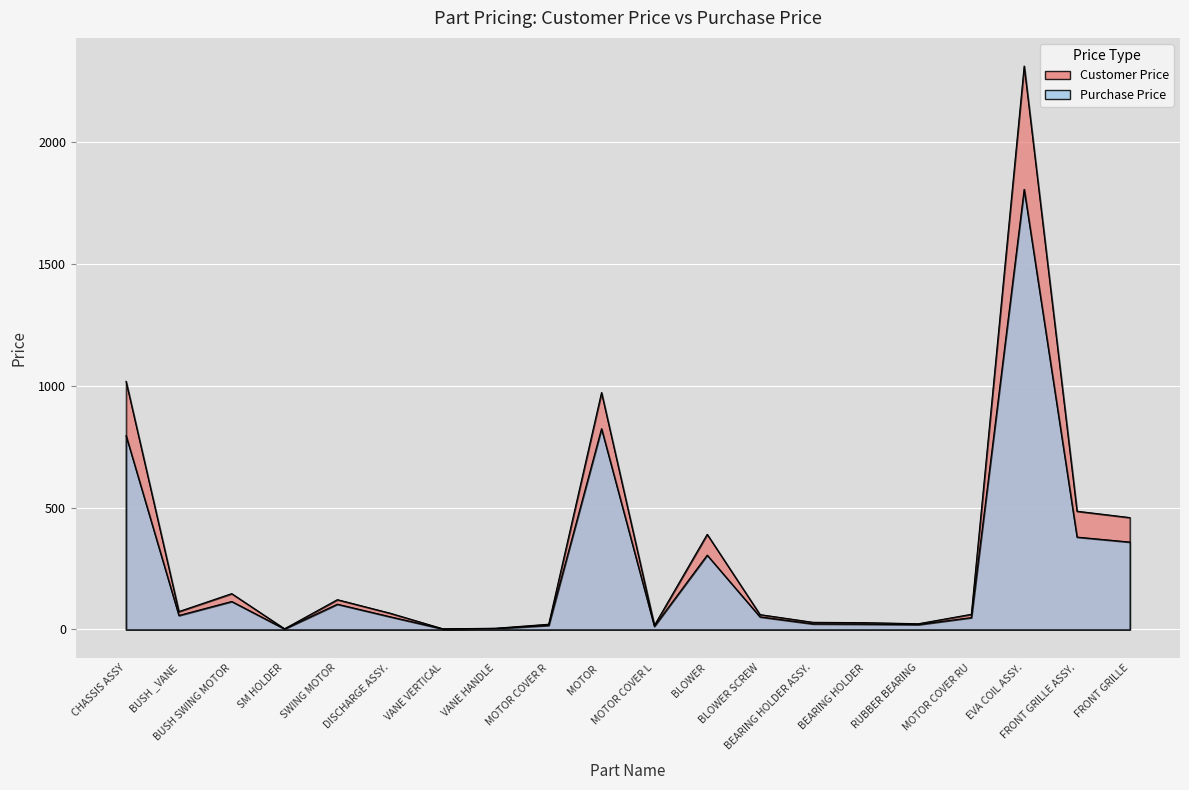

Where is Purchase Price nearest to the value 904?

MOTOR 